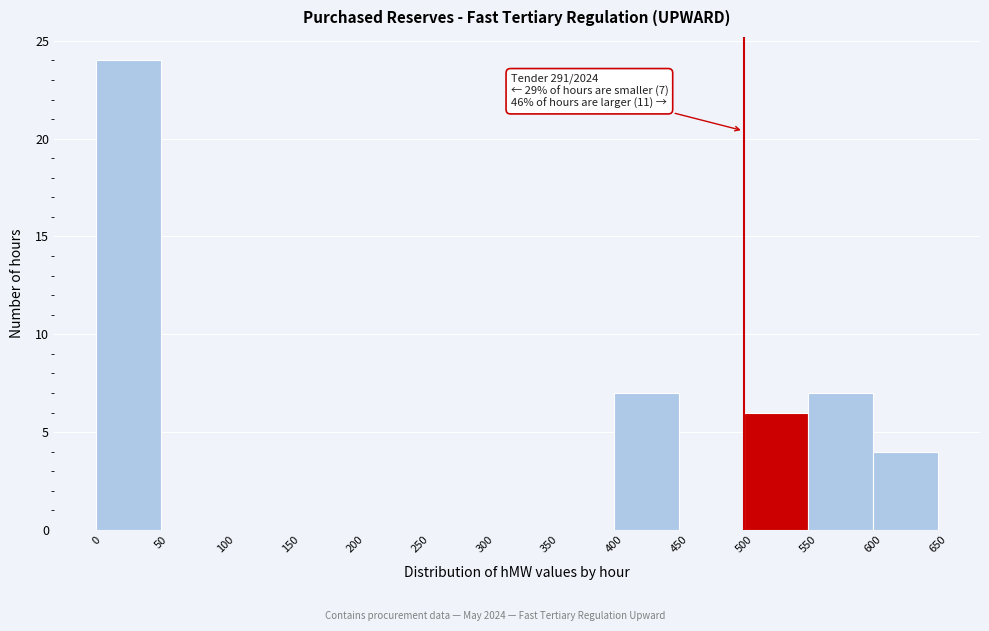

Over which range of the x-axis is the bar tallest?

0 to 50